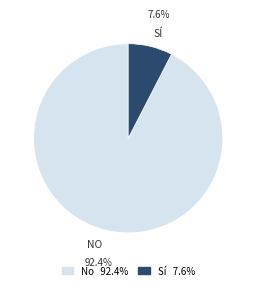

What is the largest slice in the pie chart?

No